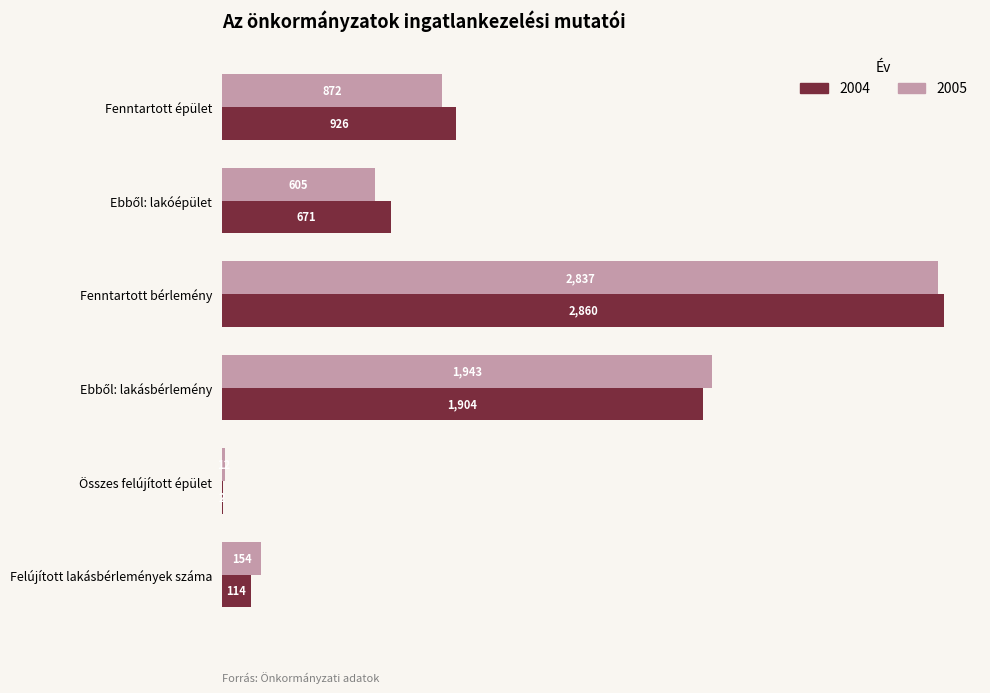

What is the sum of all 2005 values?

6423